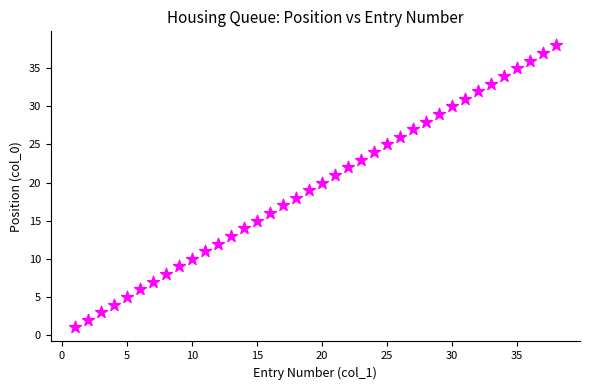

What is the range of X values (max minus min)?

37